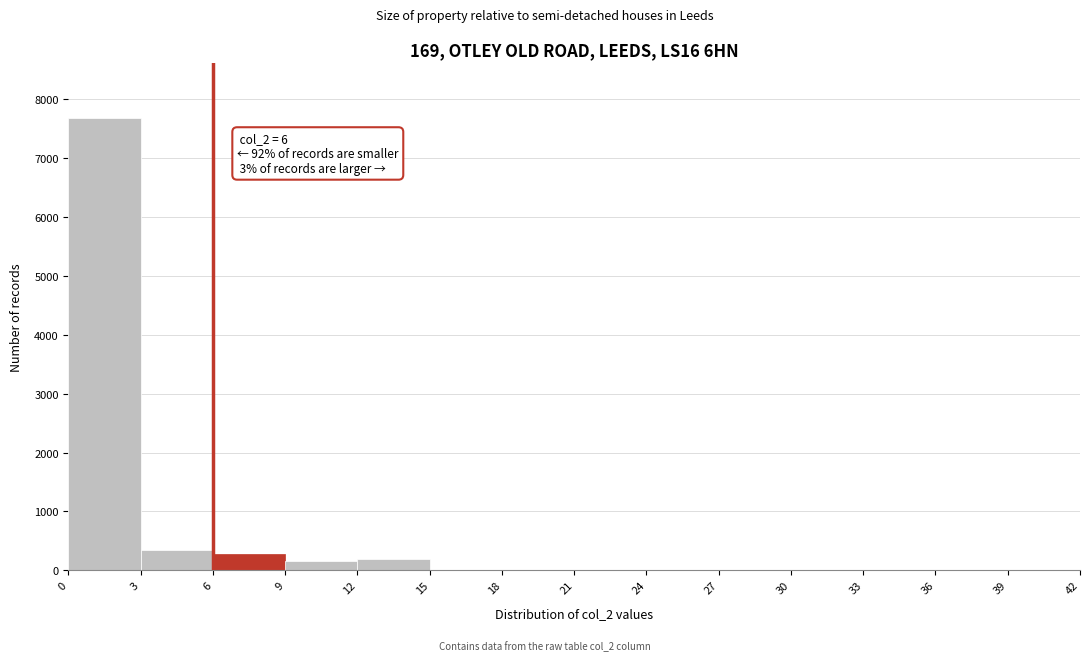

Which range on the x-axis has the tallest bar?

0 to 3